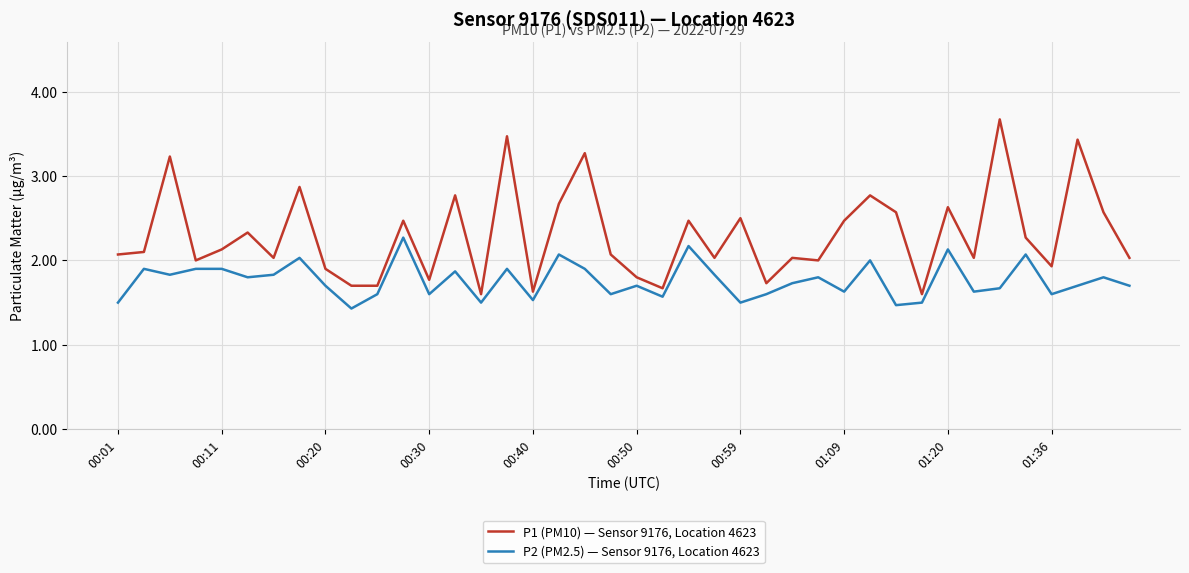

Which series has the largest total across all categories?

P1 (PM10) — Sensor 9176, Location 4623